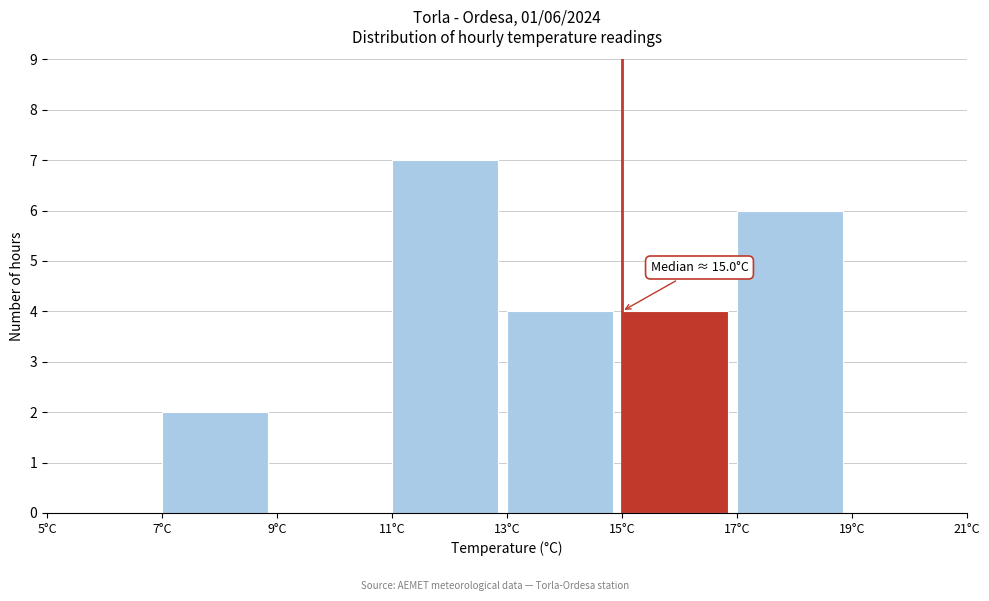

Over which range of the x-axis is the bar tallest?

11 to 13